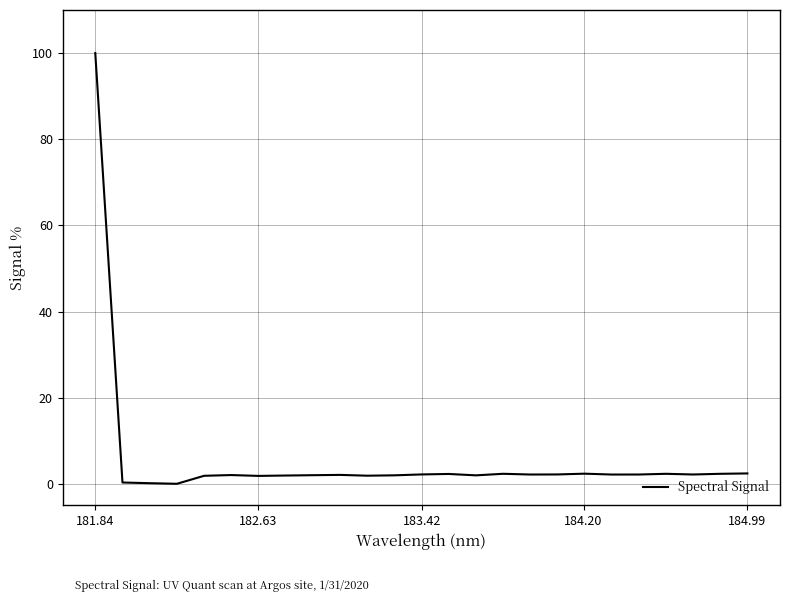

What is the difference between the maximum and minimum values?

100.0